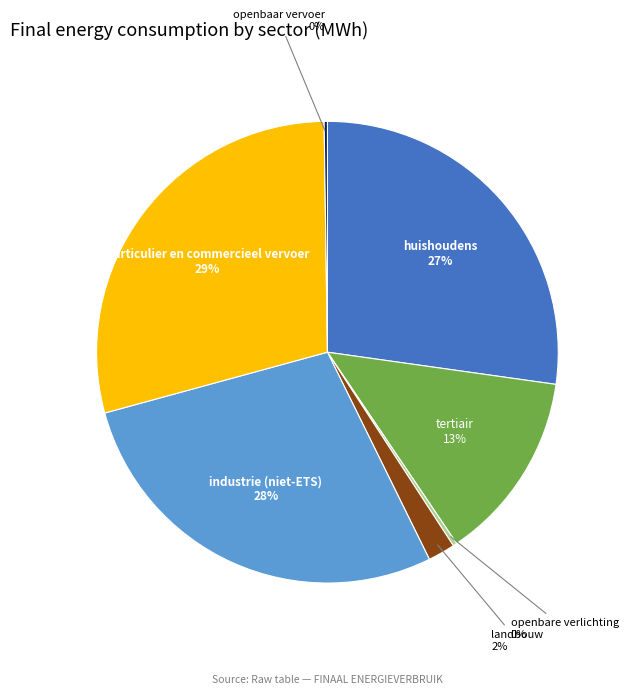

Is there a majority slice in this chart?

No